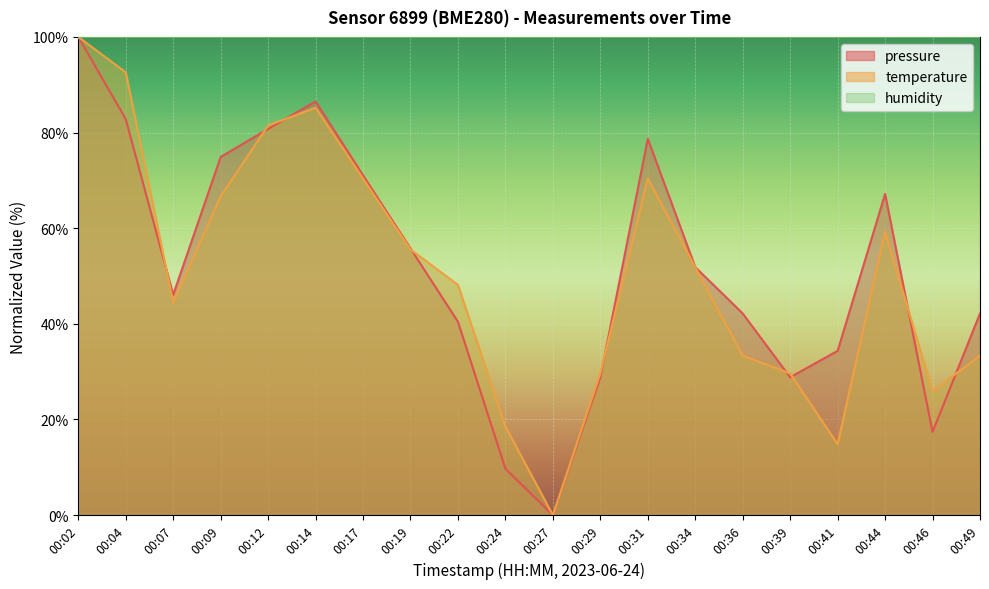

What is the difference between the maximum and minimum values in the temperature series?

100.0